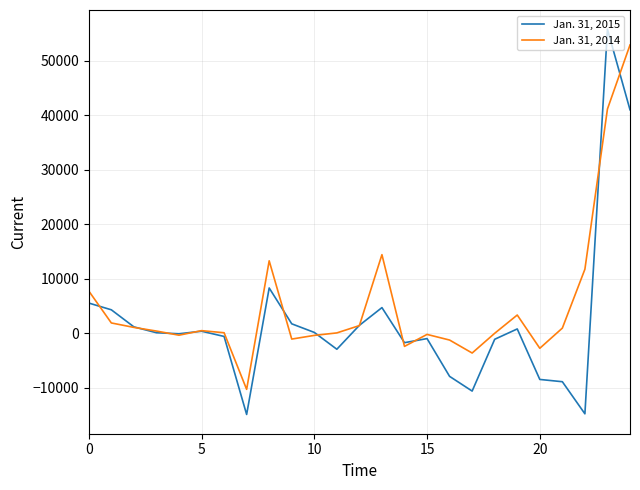

Rank the series by their maximum value, from lowest to highest.

Jan. 31, 2014, Jan. 31, 2015